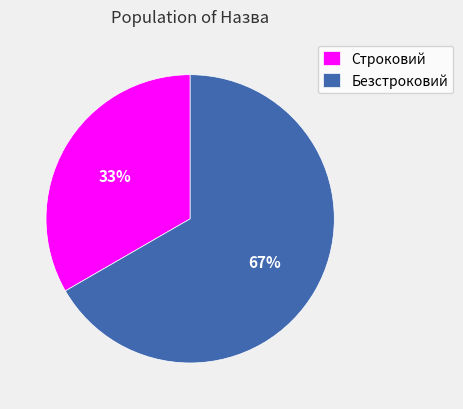

Count the number of slices in the pie.

2